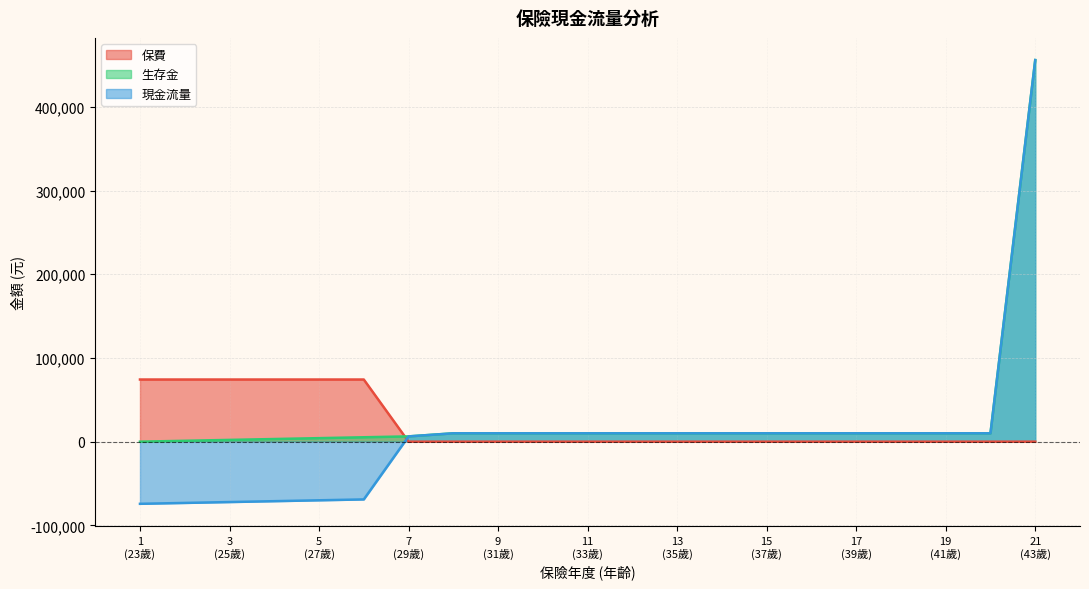

What is the smallest value displayed?

-74250